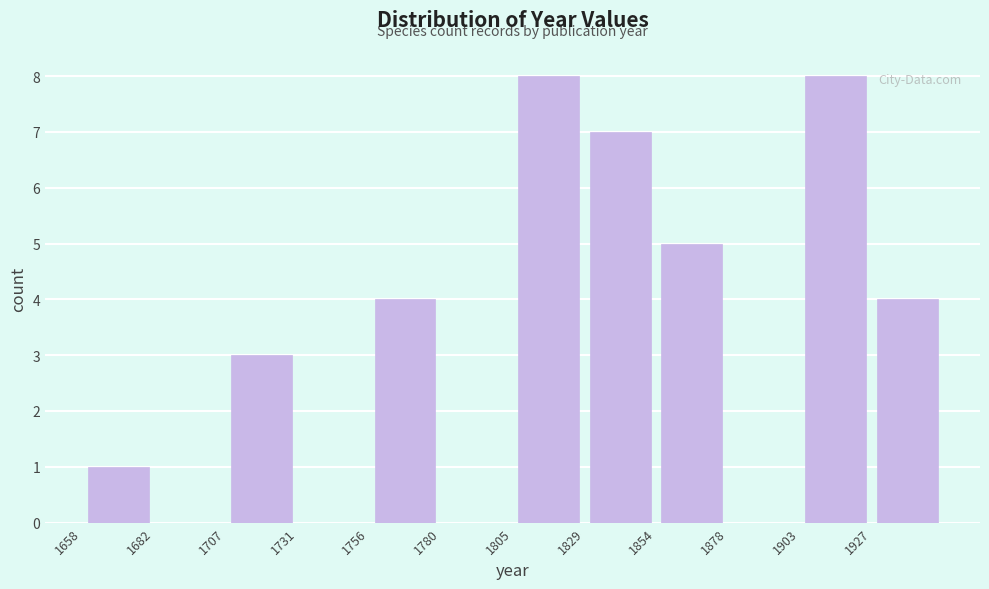

What is the height of the bar covering 1927.5 to 1952.0 on the x-axis? Neither the bar edges nor the heights are printed on the chart, so give them approximately, as read against the axes.

4